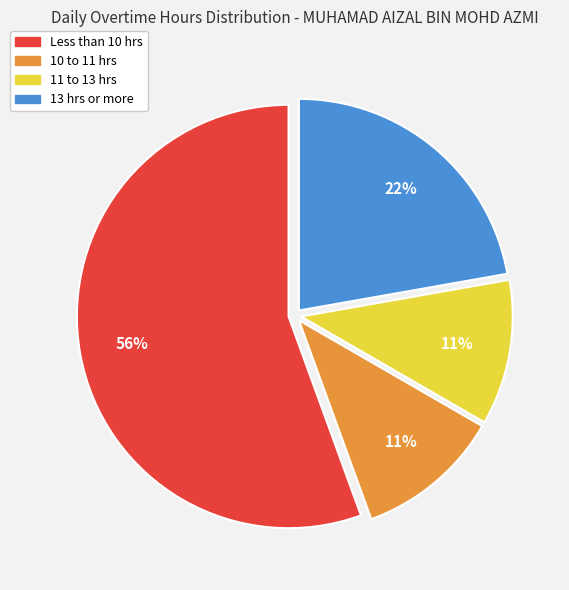

To the nearest percent, what is the average slice percentage?

25%